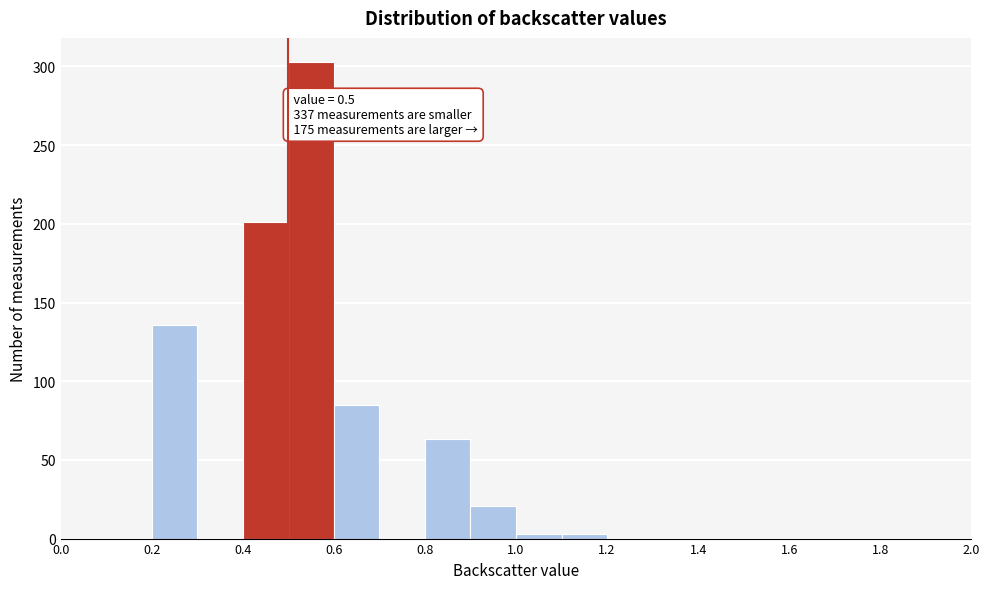

Over which range of the x-axis is the bar tallest?

0.5 to 0.6